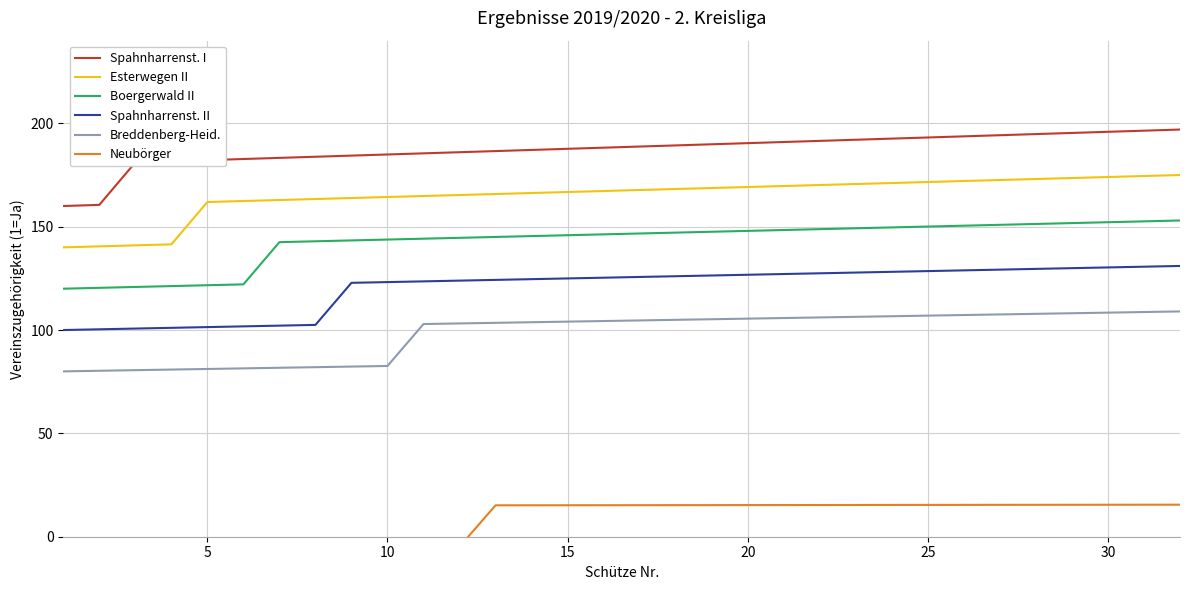

How many lines are shown in the chart?

6